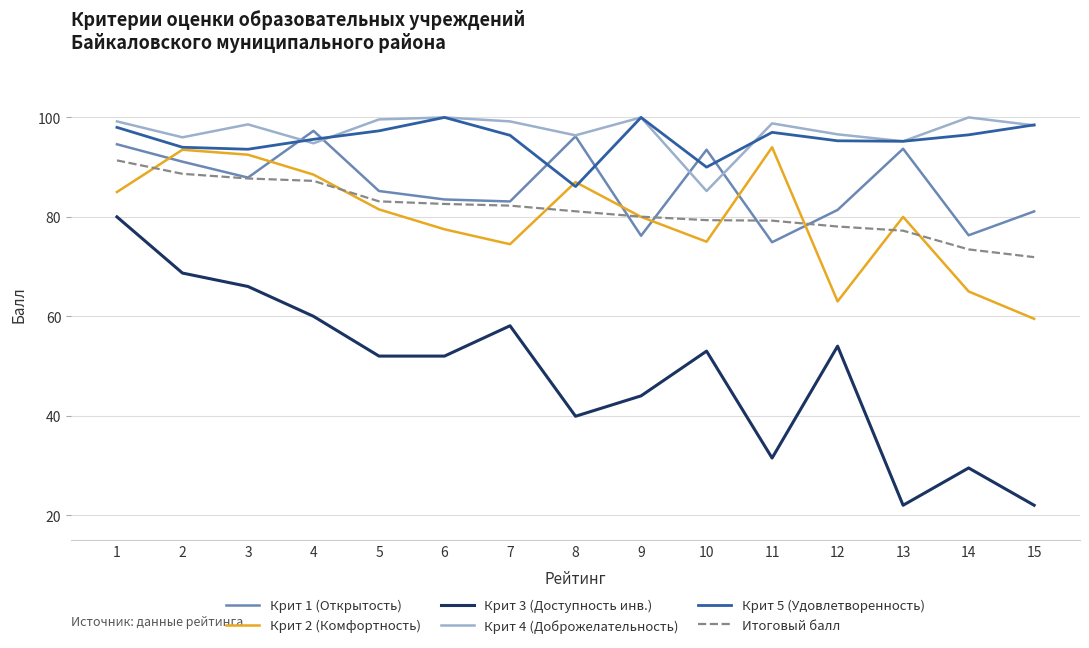

What is the spread (max minus min) of values at 4?

37.3